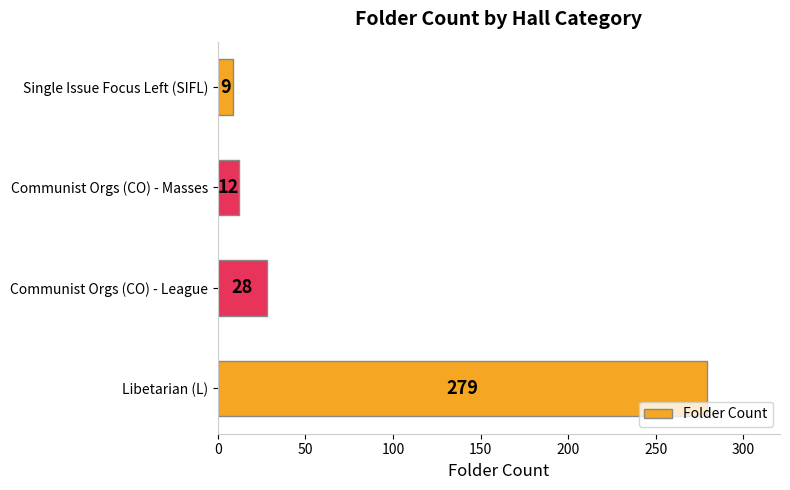

Which has a higher value, Libetarian (L) or Single Issue Focus Left (SIFL)?

Libetarian (L)